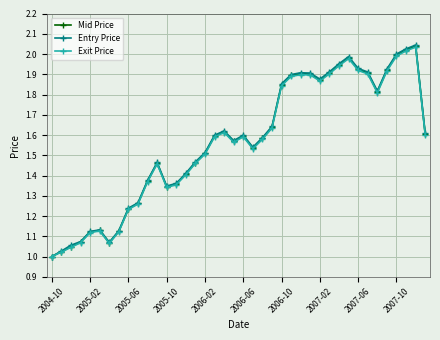

True or false: Mid Price has more than 0 interior local peaks.

True